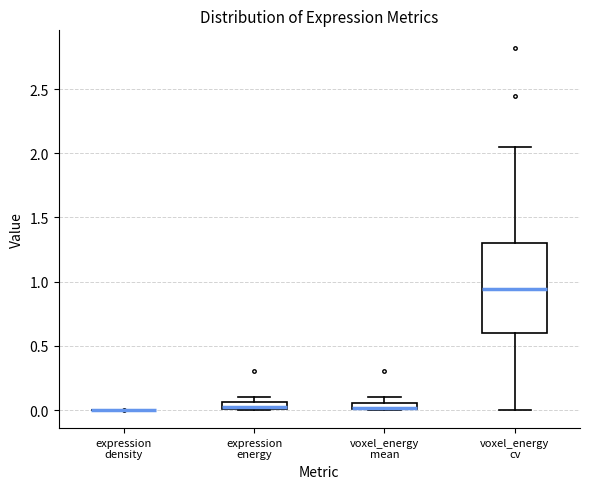

Where is the lower edge of the box for expression energy on the y-axis? The values are not printed on the chart, so give them approximately, as read against the axis.

0.00